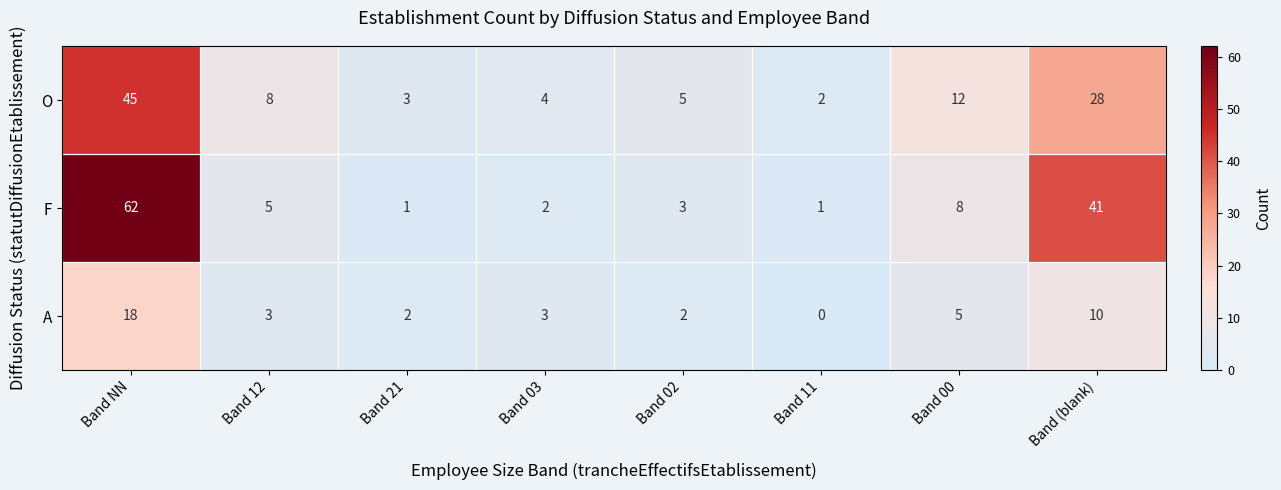

What is the difference between the highest and lowest values at Band 00?

7